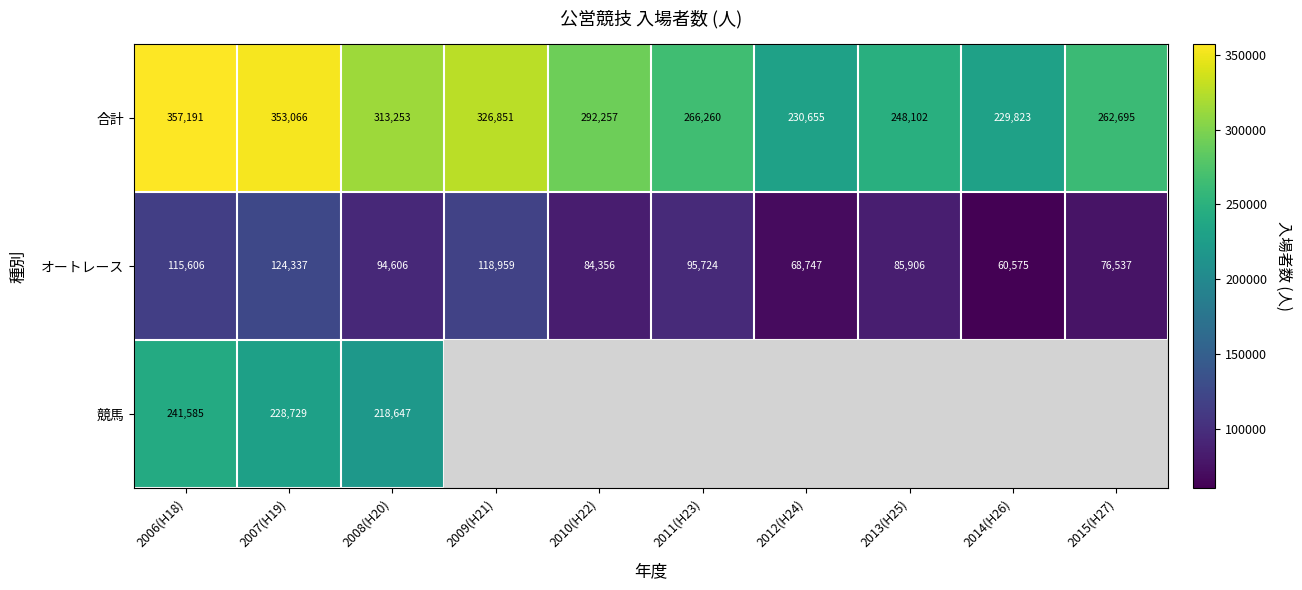

What is the difference between the highest and lowest values at 2006(H18)?

241585